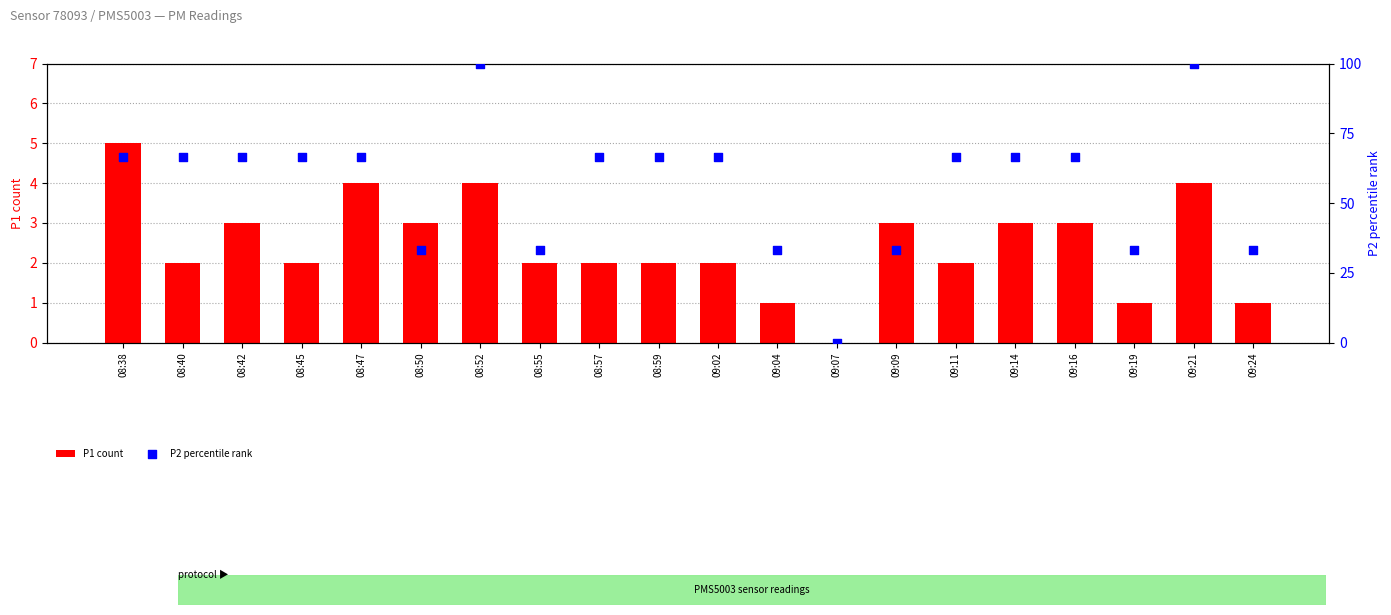

What is the total value across all series at 09:16?

69.7